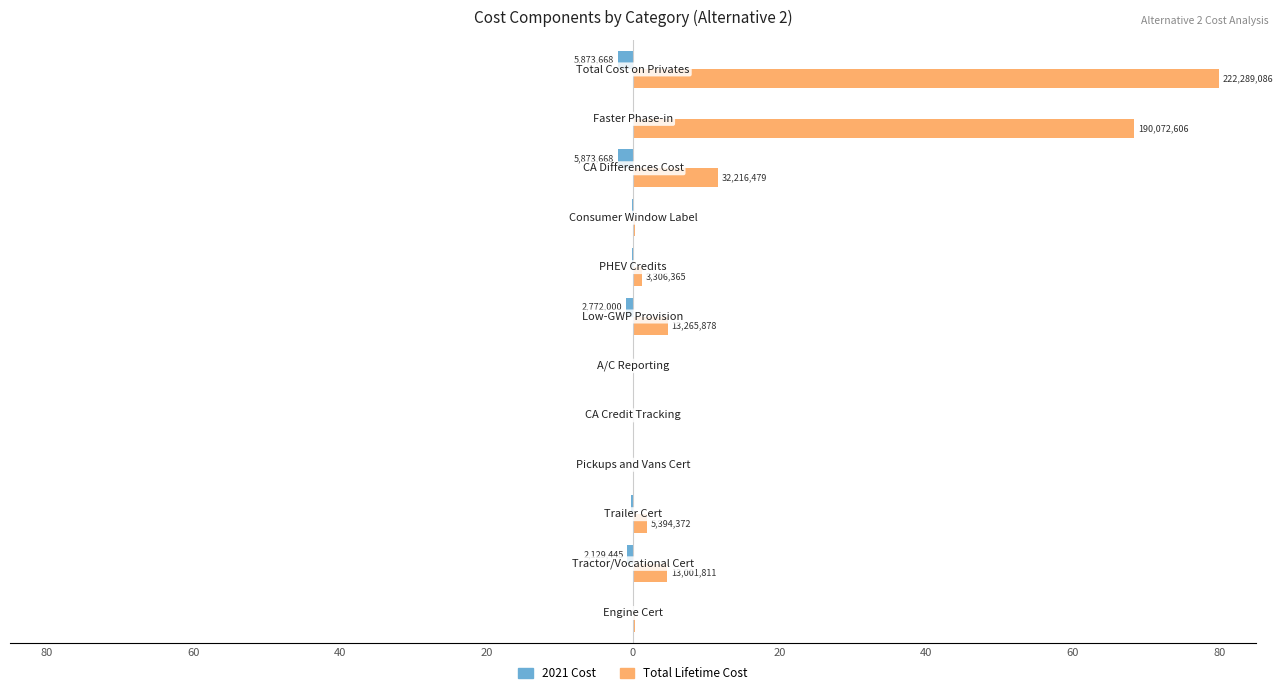

What are all the series names shown in the legend?

2021 Cost, Total Lifetime Cost